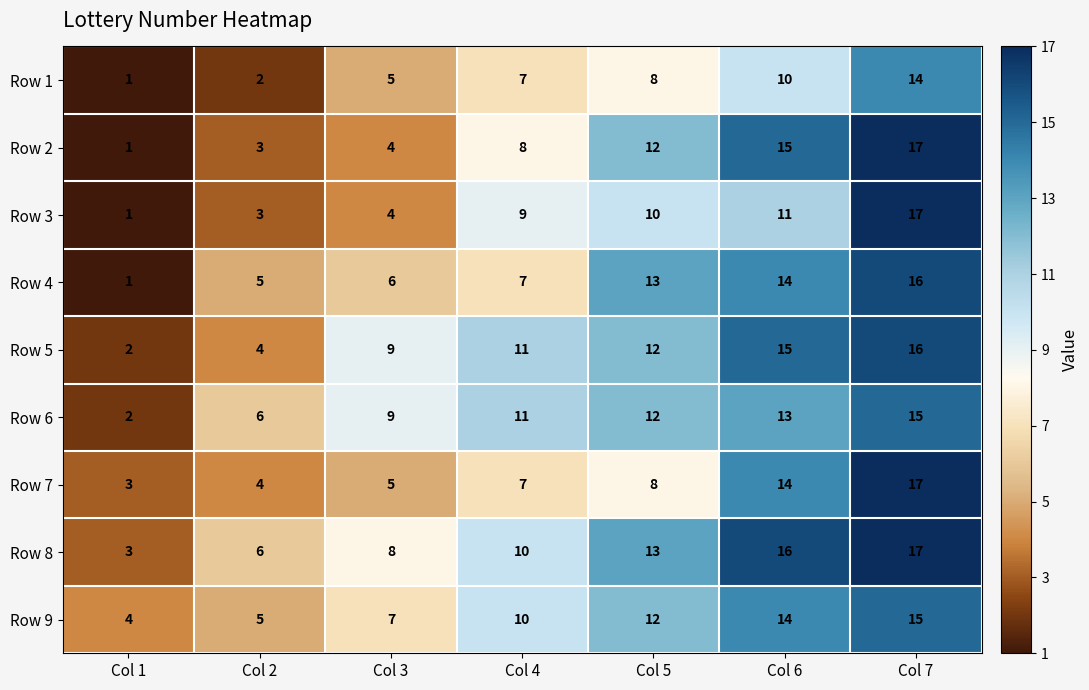

Which series changed the most between Col 5 and Col 7?

Row 7